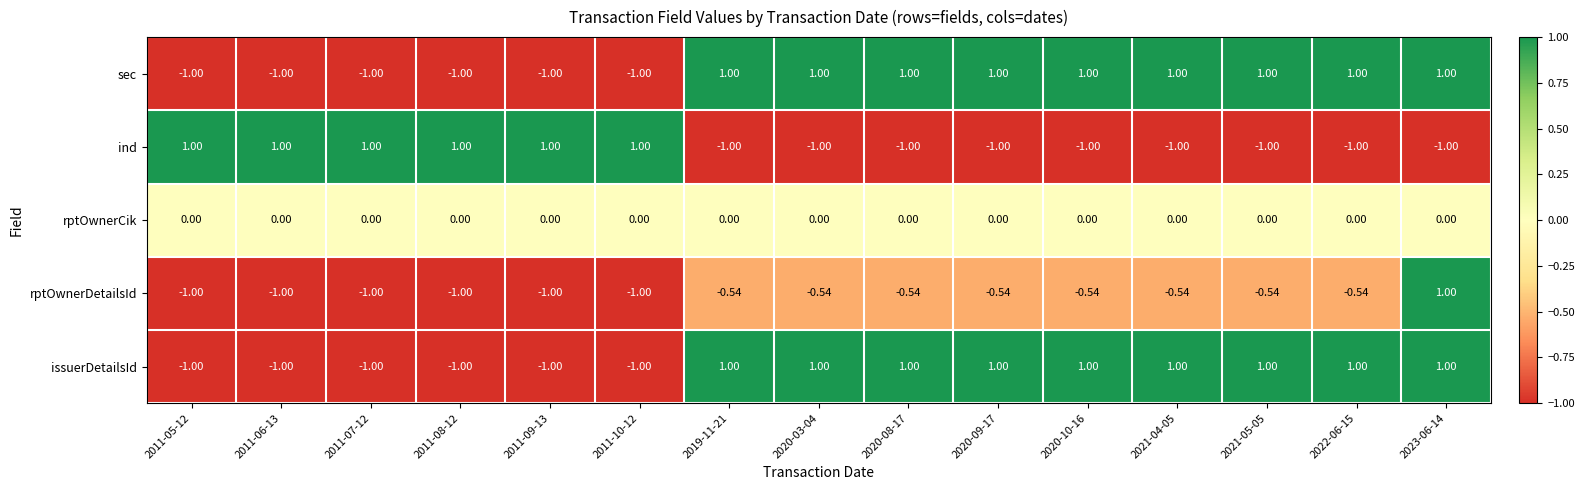

Is the value of rptOwnerCik at 2023-06-14 greater than the value of ind at 2011-07-12?

No